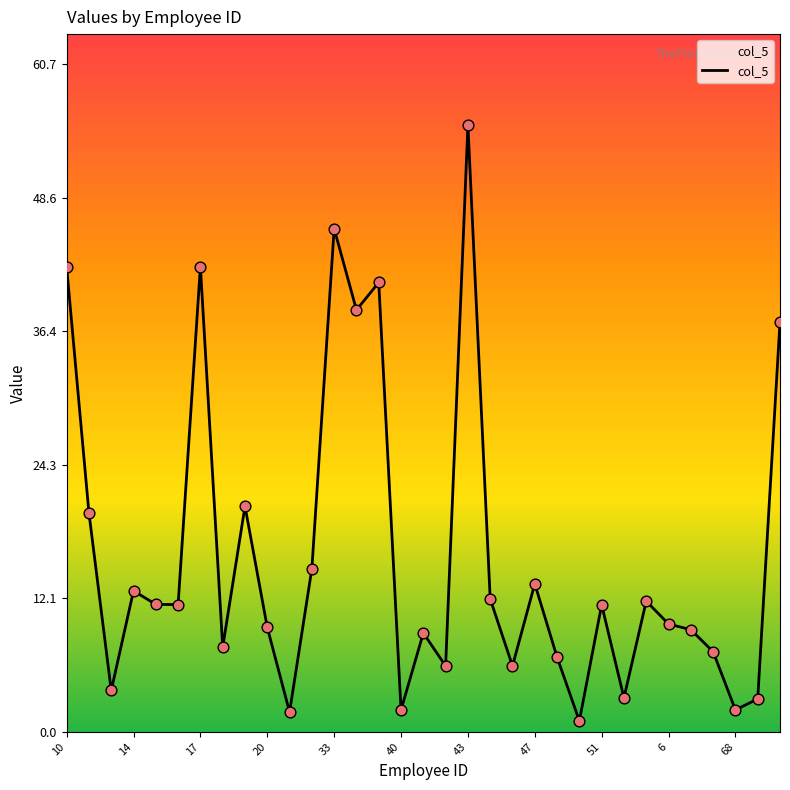

What is the greatest value displayed?

55.2